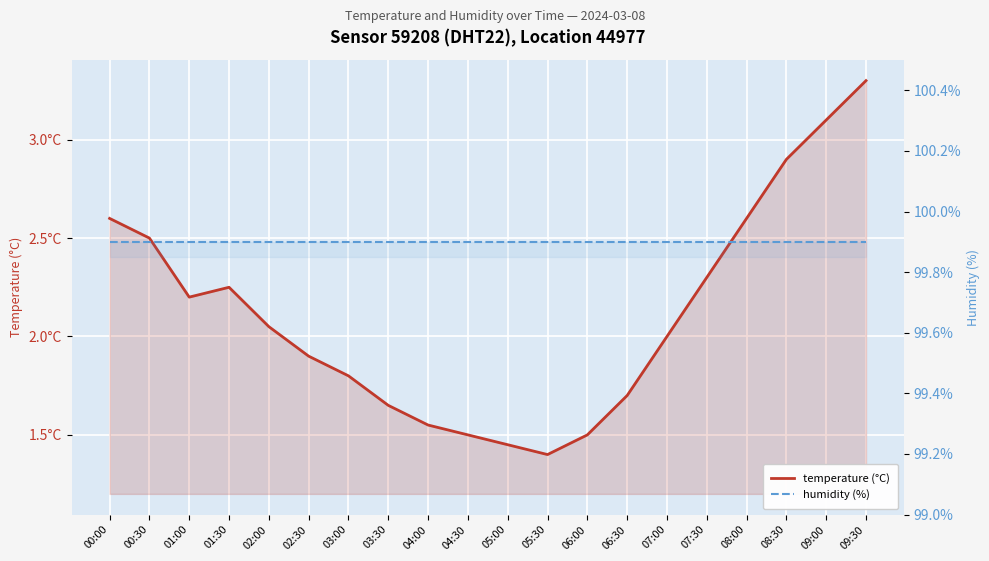

Which series has the largest total across all categories?

humidity (%)